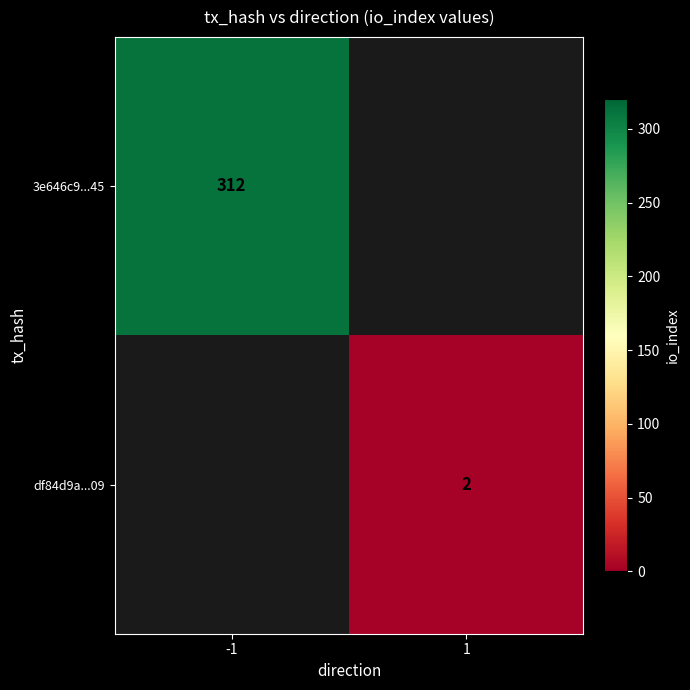

What is the smallest value displayed?

2.0